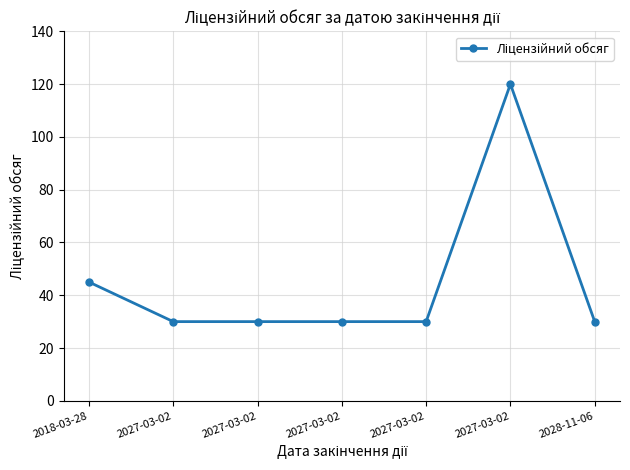

What is the label of the 7th point from the left?

2028-11-06